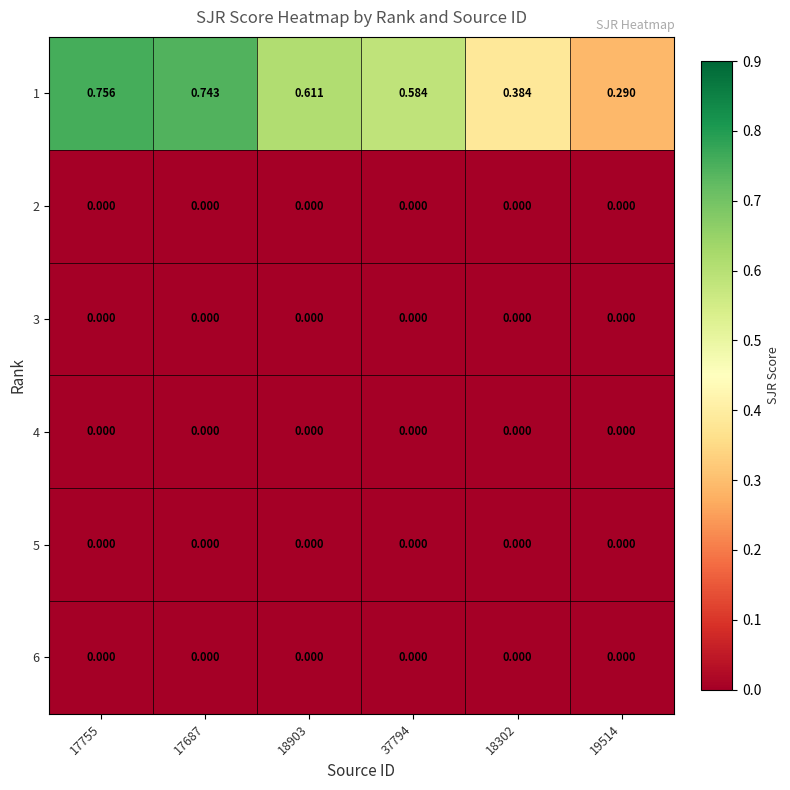

How many categories are shown in the chart?

6